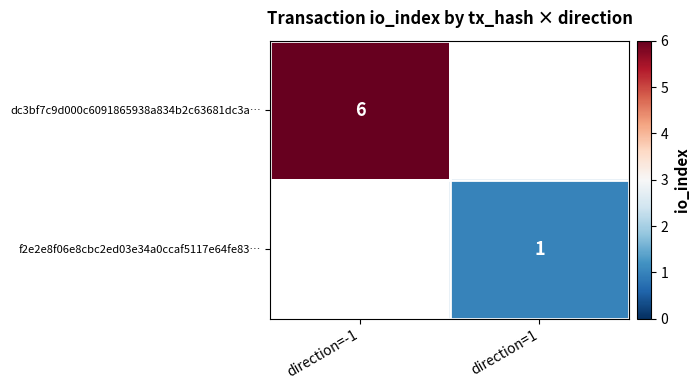

The f2e2e8f06e8cbc2ed03e34a0ccaf5117e64fe83… series shows 1 at direction=1. True or false?

True